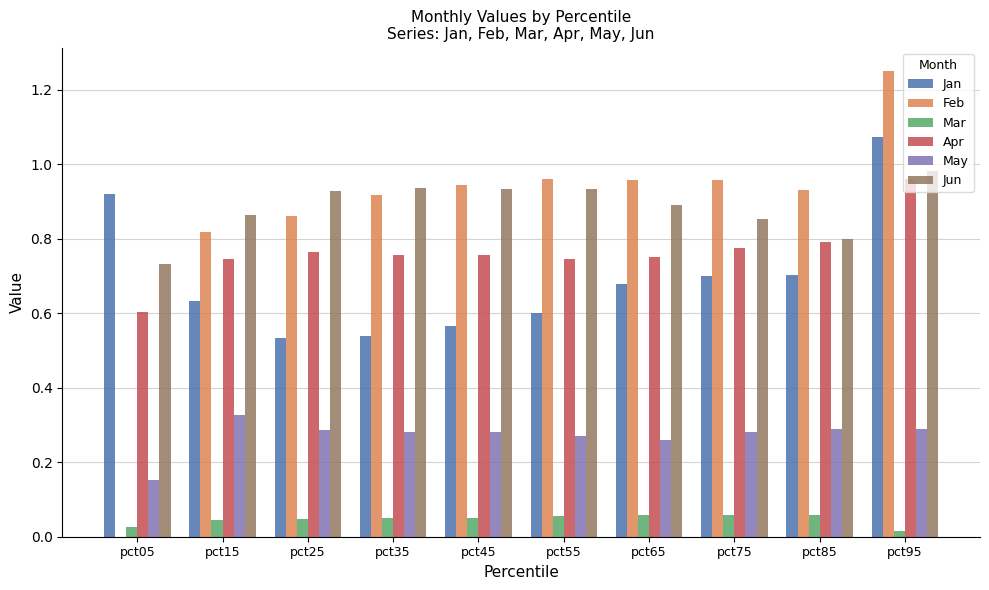

At which label does Jun reach its peak?

pct95